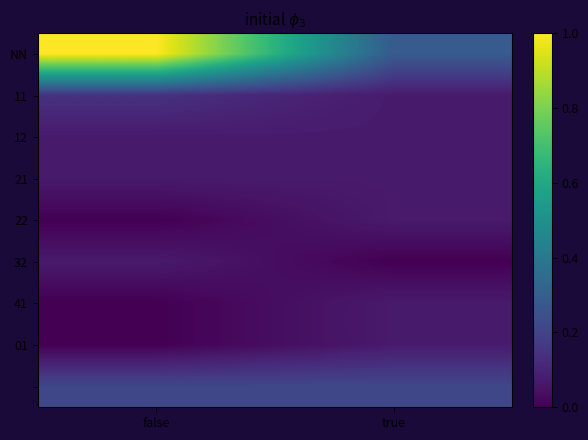

How many categories are shown in the chart?

2